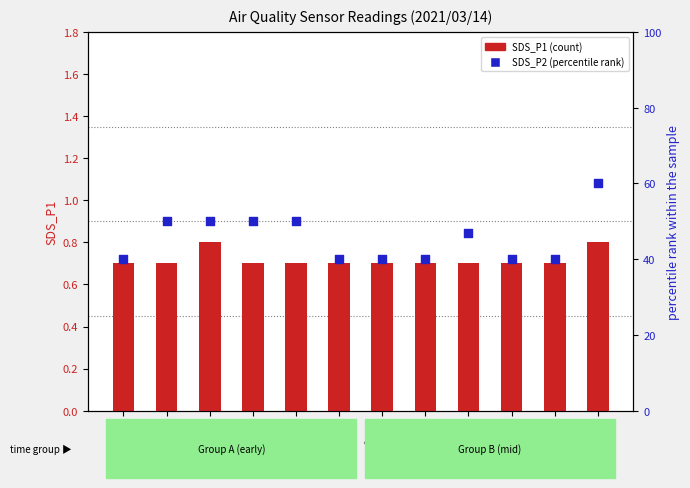

What is the total value across all series at 00:00?

40.7